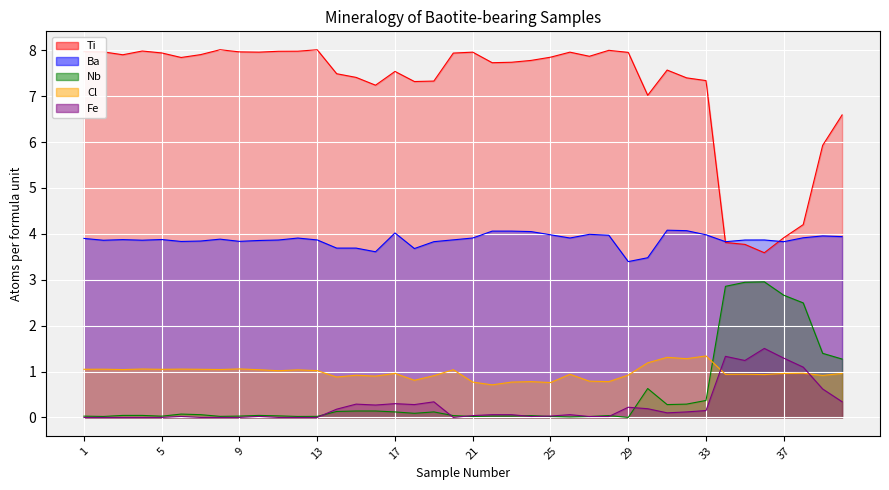

What is the sum of the Ba values at 22 and 16?

7.7